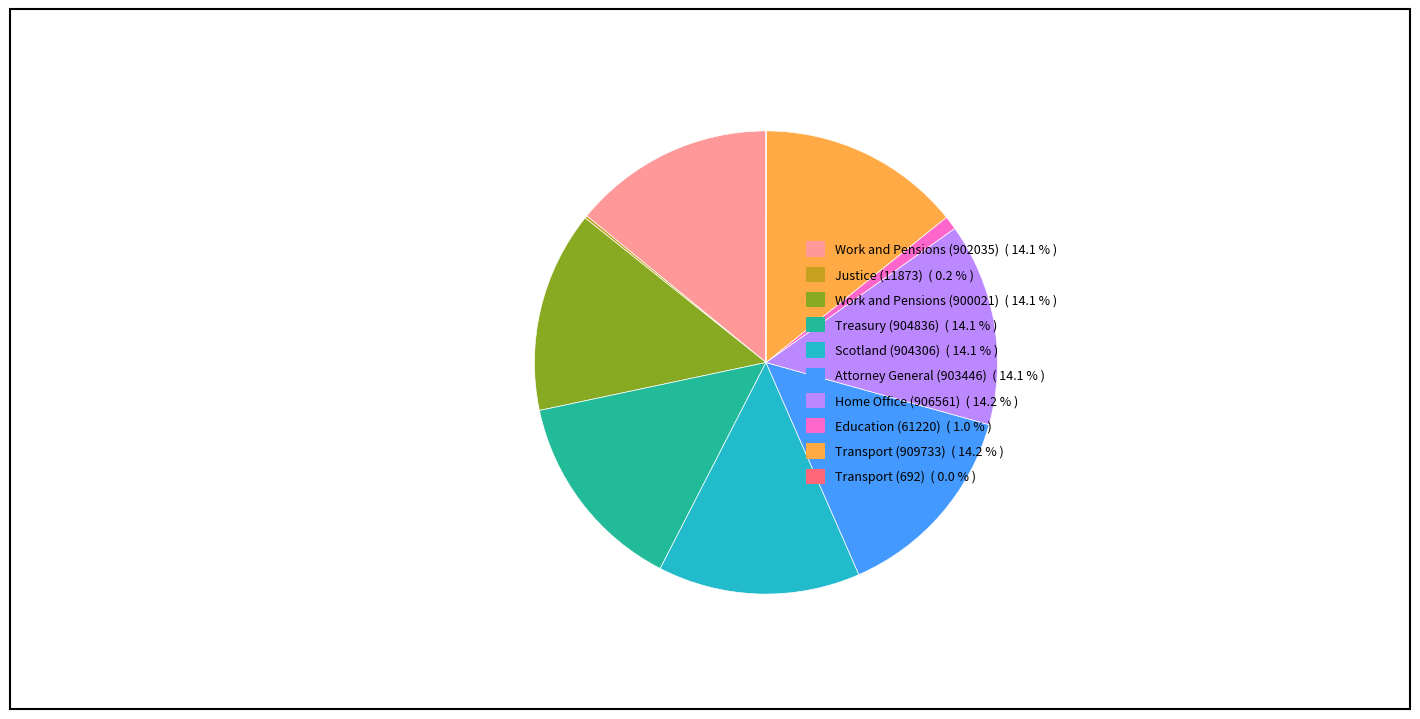

True or false: Work and Pensions (900021) accounts for 14% of the total.

True